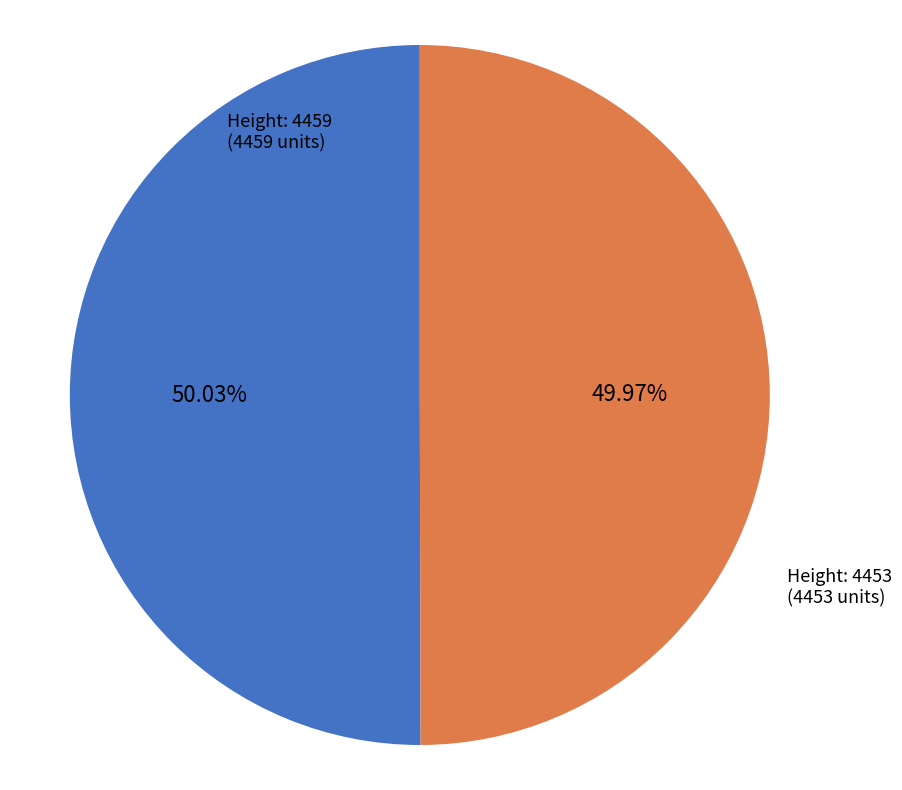

Is there a majority slice in this chart?

Yes